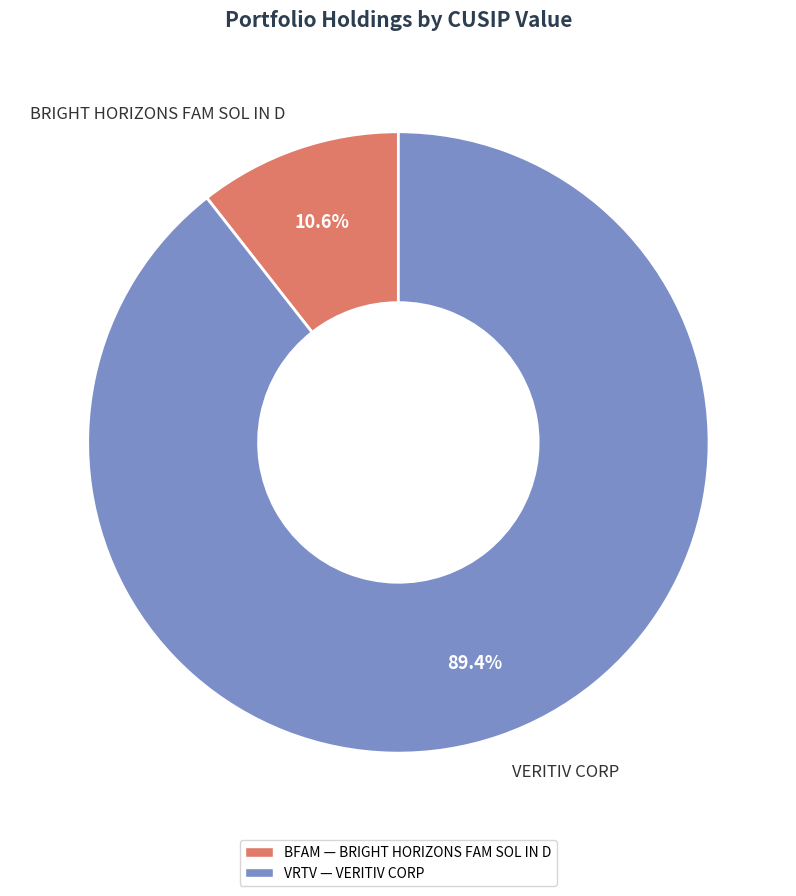

Count the number of slices in the pie.

2